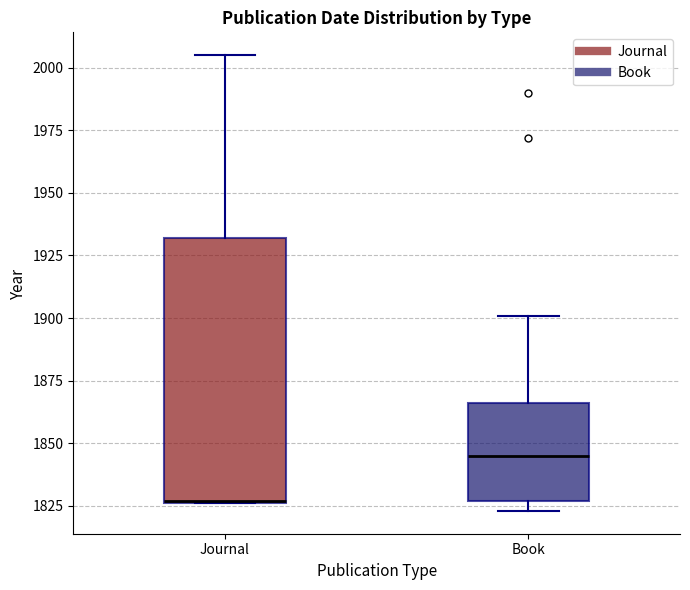

Comparing the boxes themselves (not the whiskers), which one is the tallest?

Journal